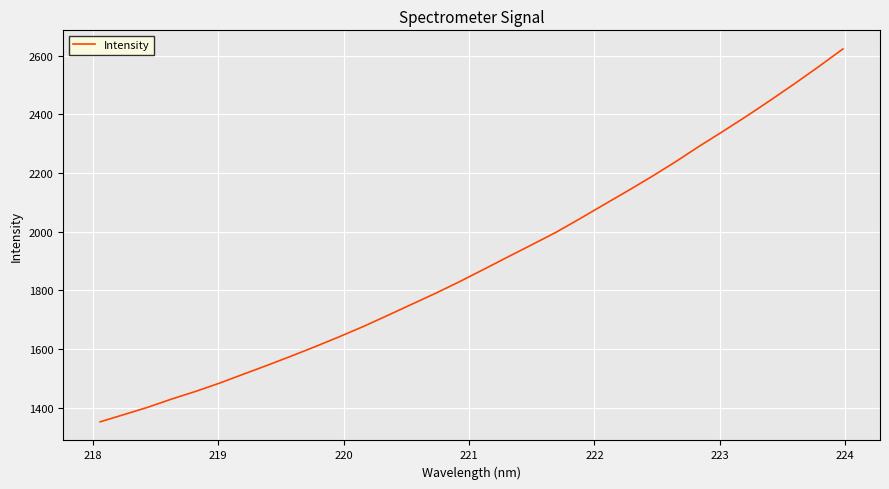

What is the minimum value shown in the chart?

1352.0